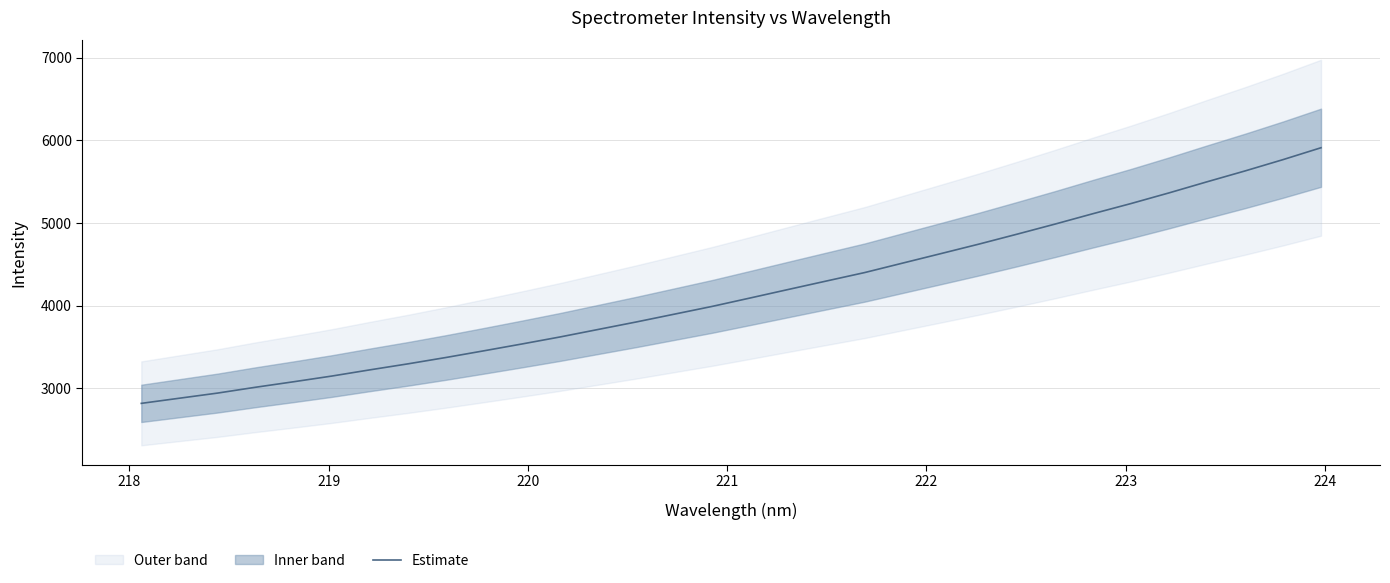

What is the maximum value shown in the chart?

5910.4